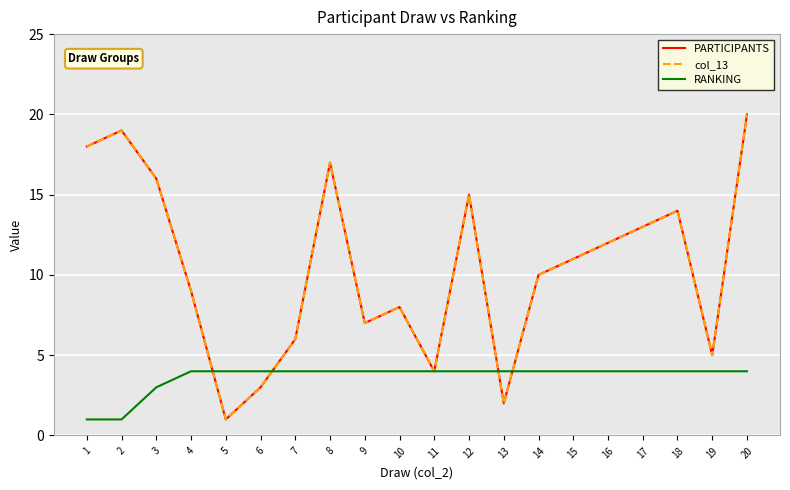

Reading right to left, extract all data points from this chart.

PARTICIPANTS: 20=20	19=5	18=14	17=13	16=12	15=11	14=10	13=2	12=15	11=4	10=8	9=7	8=17	7=6	6=3	5=1	4=9	3=16	2=19	1=18
col_13: 20=20	19=5	18=14	17=13	16=12	15=11	14=10	13=2	12=15	11=4	10=8	9=7	8=17	7=6	6=3	5=1	4=9	3=16	2=19	1=18
RANKING: 20=4	19=4	18=4	17=4	16=4	15=4	14=4	13=4	12=4	11=4	10=4	9=4	8=4	7=4	6=4	5=4	4=4	3=3	2=1	1=1